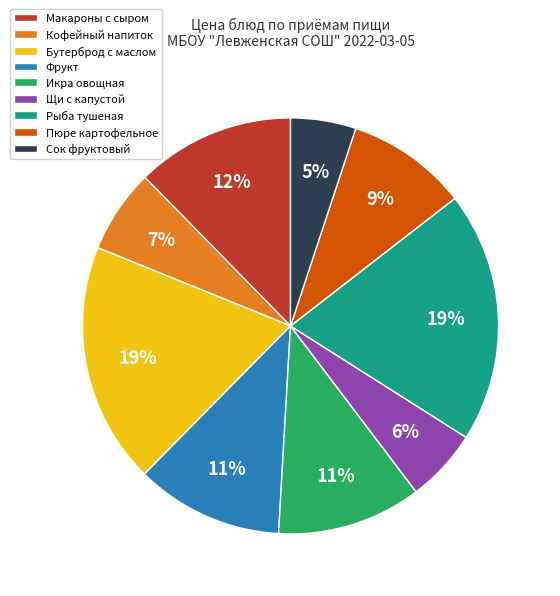

To the nearest percent, what is the difference between the largest and smallest slice percentages?

14%